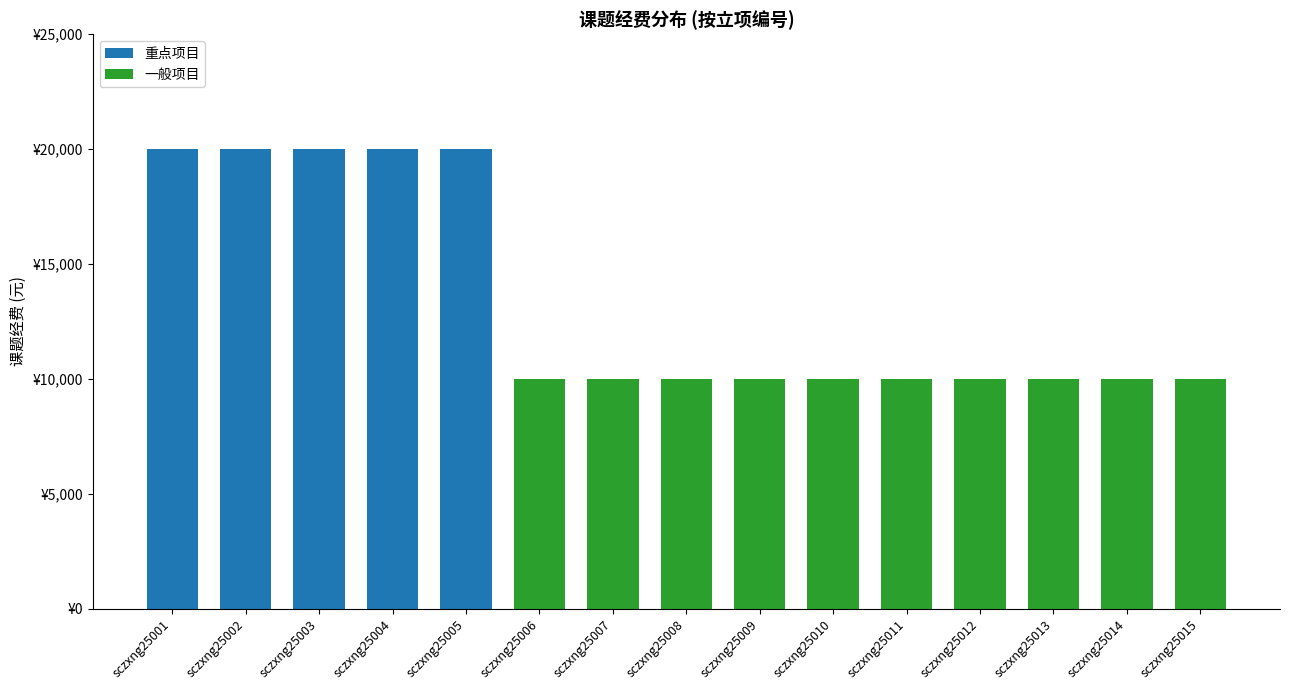

Rank the series by their maximum value, from lowest to highest.

一般项目, 重点项目